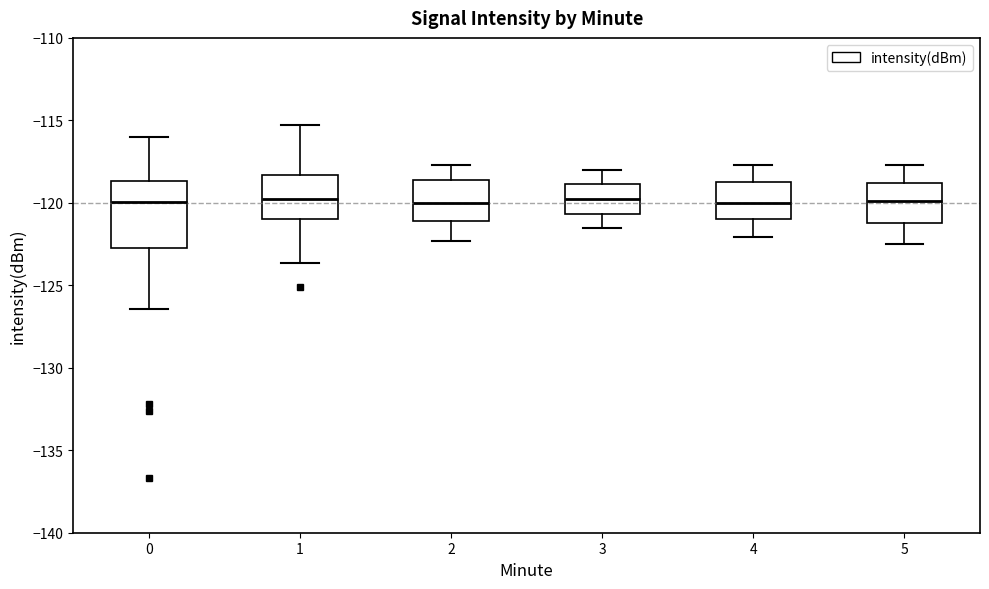

Reading left to right, read every box against the y-axis: the position of its median line, the range the box covers, and the ends of its whiskers. The values are not printed on the chart, so give them approximately, as read against the axis.

0: median -120.0, box -122.5 to -118.5, whiskers -126.5 to -116.0
1: median -120.0, box -121.0 to -118.5, whiskers -123.5 to -115.5
2: median -120.0, box -121.0 to -118.5, whiskers -122.5 to -117.5
3: median -119.5, box -120.5 to -119.0, whiskers -121.5 to -118.0
4: median -120.0, box -121.0 to -118.5, whiskers -122.0 to -117.5
5: median -120.0, box -121.0 to -119.0, whiskers -122.5 to -117.5